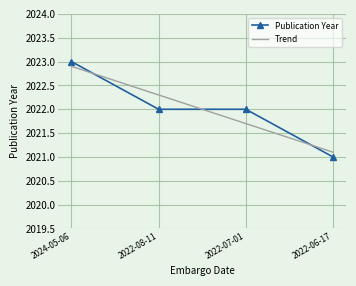

Reading left to right, list all the values displayed in this chart.

Publication Year: 2024-05-06=2023.0	2022-08-11=2022.0	2022-07-01=2022.0	2022-06-17=2021.0
Trend: 2024-05-06=2022.9	2022-08-11=2022.3	2022-07-01=2021.7	2022-06-17=2021.1